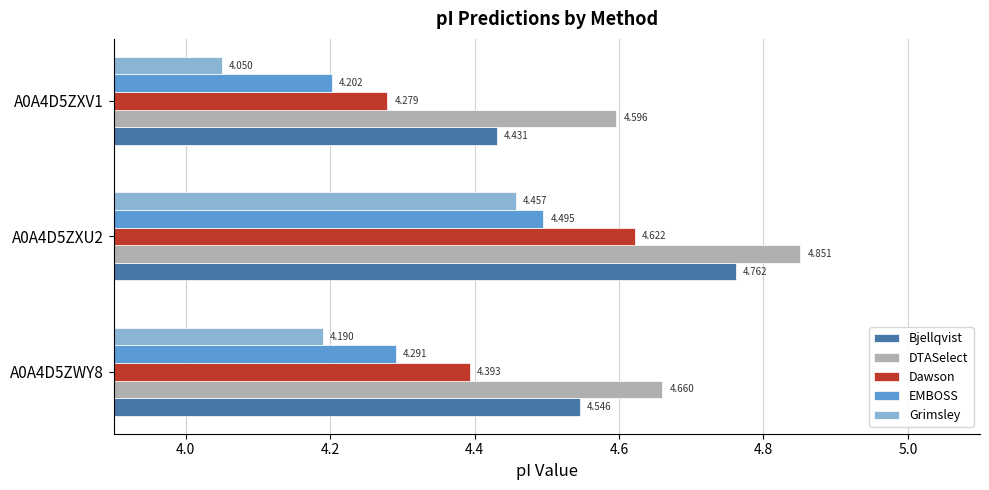

Count the EMBOSS values in the range 4 to 5.

3